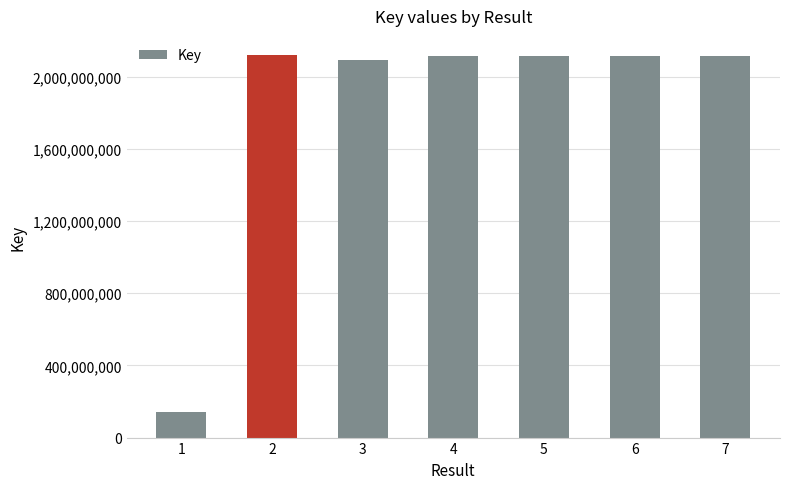

How many data points does each series have?

7